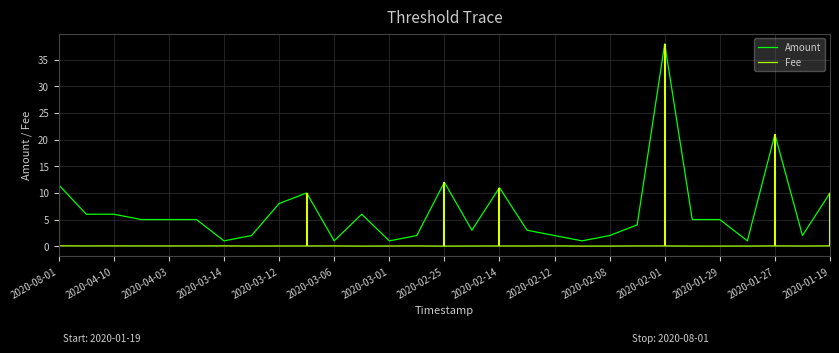

What is the difference between the Amount values at 2020-03-14 and 2020-08-01?

10.5